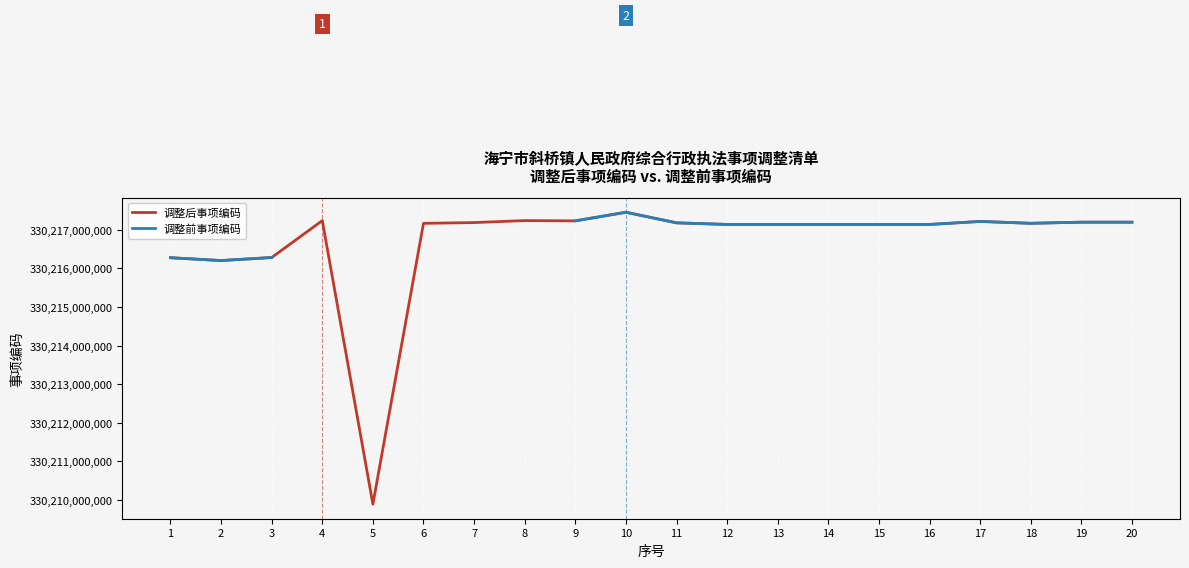

True or false: 调整后事项编码 and 调整前事项编码 cross at least once.

False